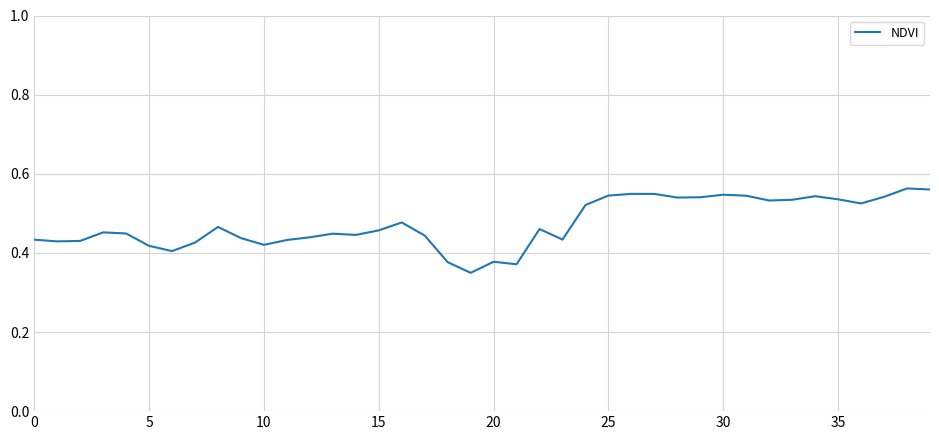

Between 35 and 20, which is larger?

35